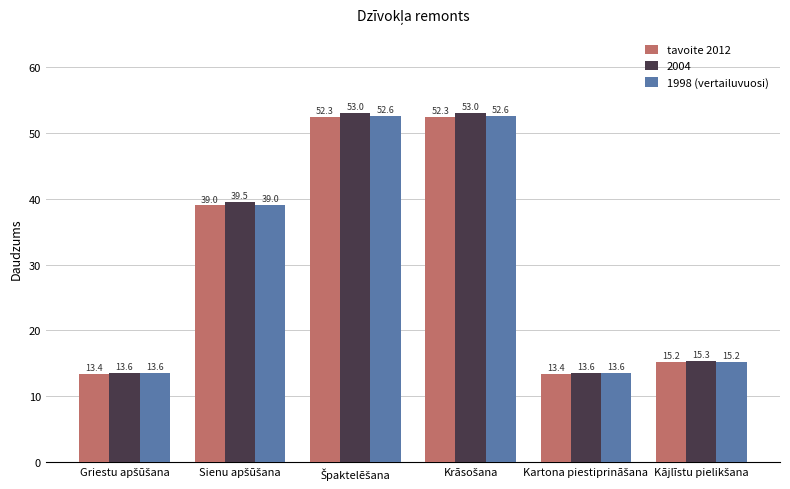

Reading left to right, what are all the values shown in this chart?

tavoite 2012: 13.4	39.0	52.3	52.3	13.4	15.2
2004: 13.6	39.5	53.0	53.0	13.6	15.3
1998 (vertailuvuosi): 13.6	39.0	52.6	52.6	13.6	15.2